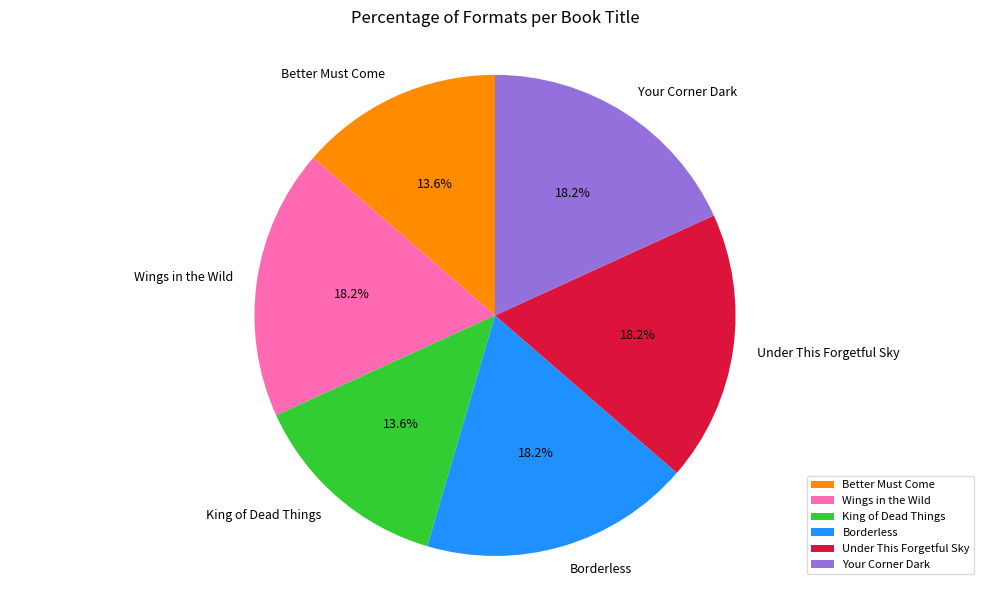

To the nearest percent, what percentage of the pie is Borderless?

18%